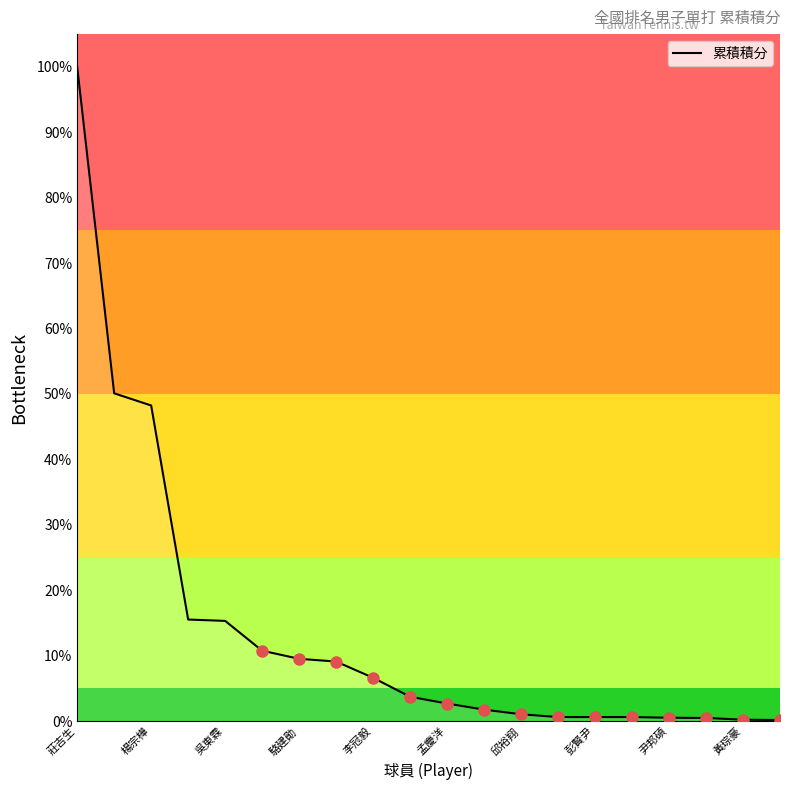

What is the greatest value displayed?

100.0